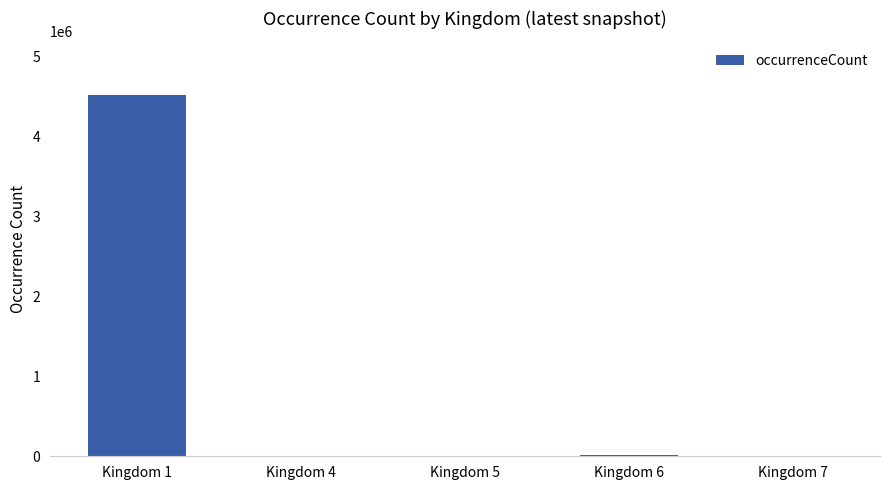

What is the maximum value shown in the chart?

4513755